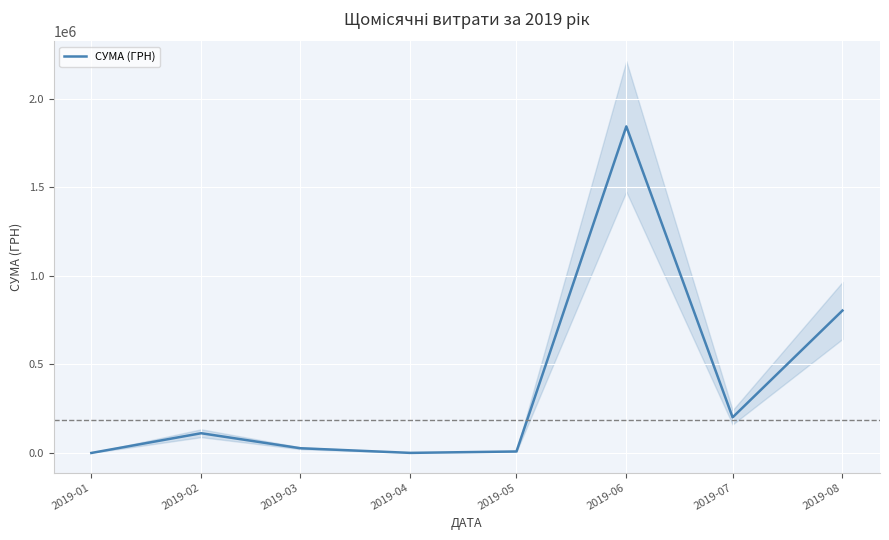

What is the difference between the values at 2019-01 and 2019-02?

111513.3